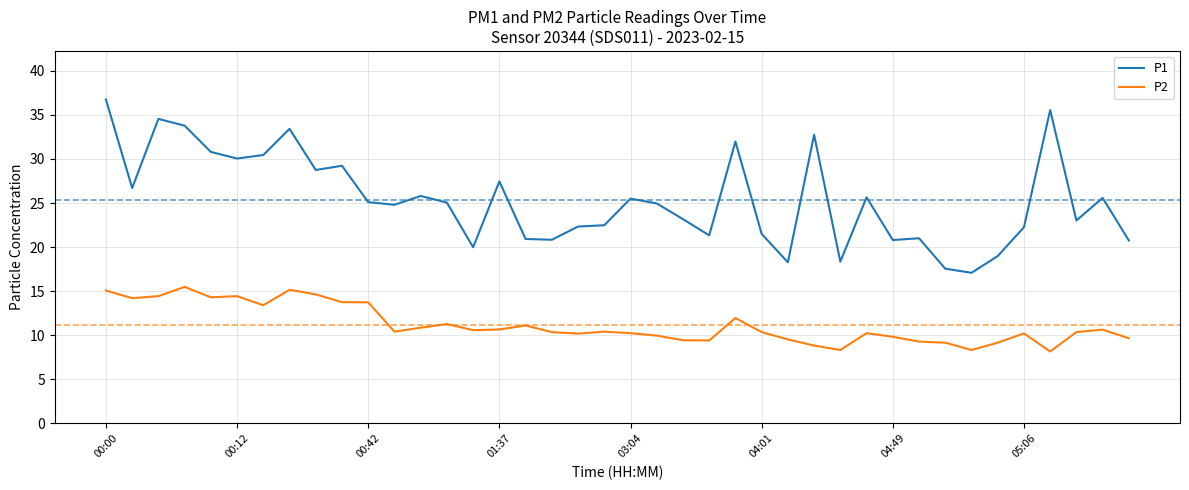

True or false: P2 and P1 cross at least once.

False